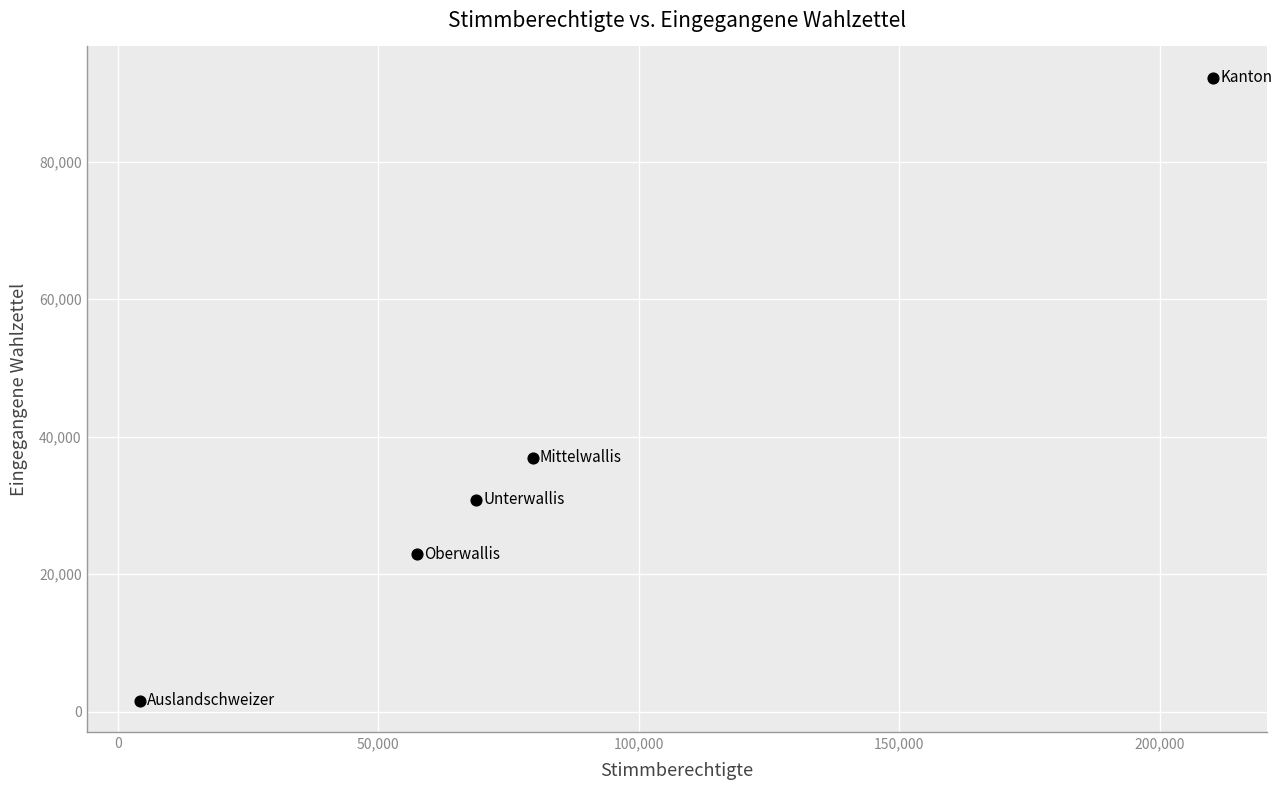

What is the range of Y values (max minus min)?

90627